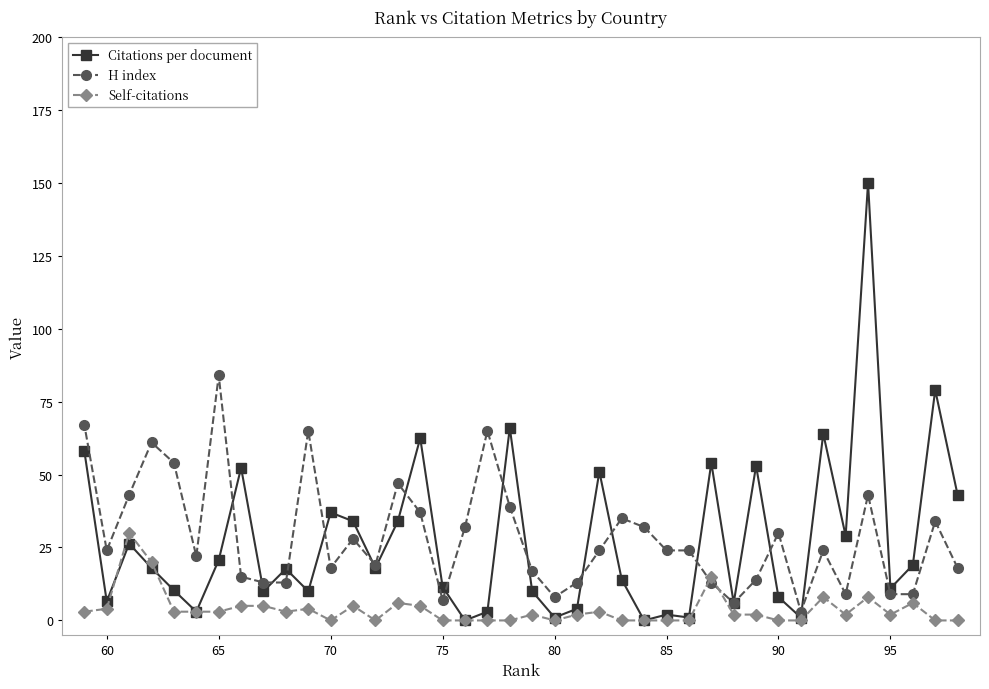

What is the maximum value for Self-citations?

30.0